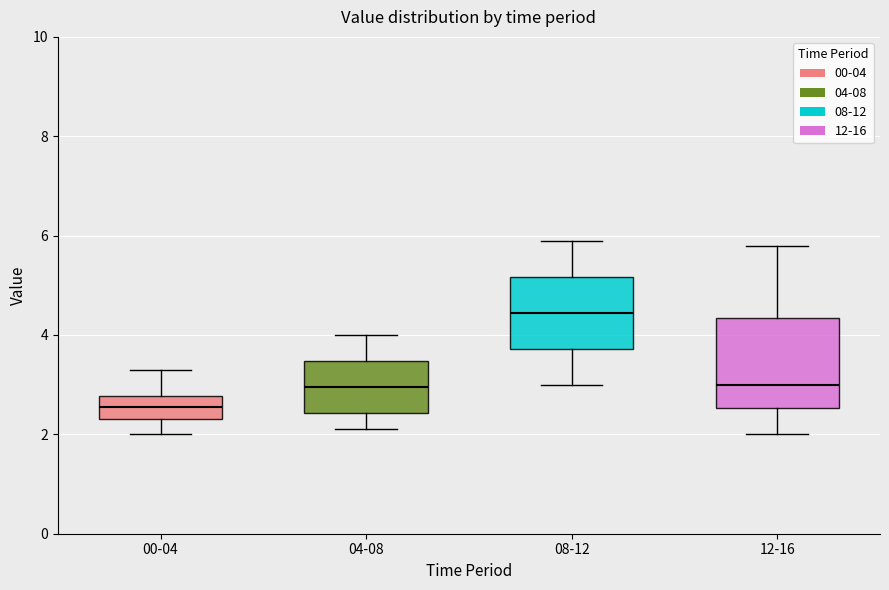

Reading left to right, transcribe this box plot: for each box, give where its median line is, the range the box spans, and where its two whiskers end, as read against the y-axis. The values are not printed on the chart, so give them approximately, as read against the axis.

00-04: median 2.6, box 2.4 to 2.8, whiskers 2.0 to 3.4
04-08: median 3.0, box 2.4 to 3.4, whiskers 2.2 to 4.0
08-12: median 4.4, box 3.8 to 5.2, whiskers 3.0 to 6.0
12-16: median 3.0, box 2.6 to 4.4, whiskers 2.0 to 5.8